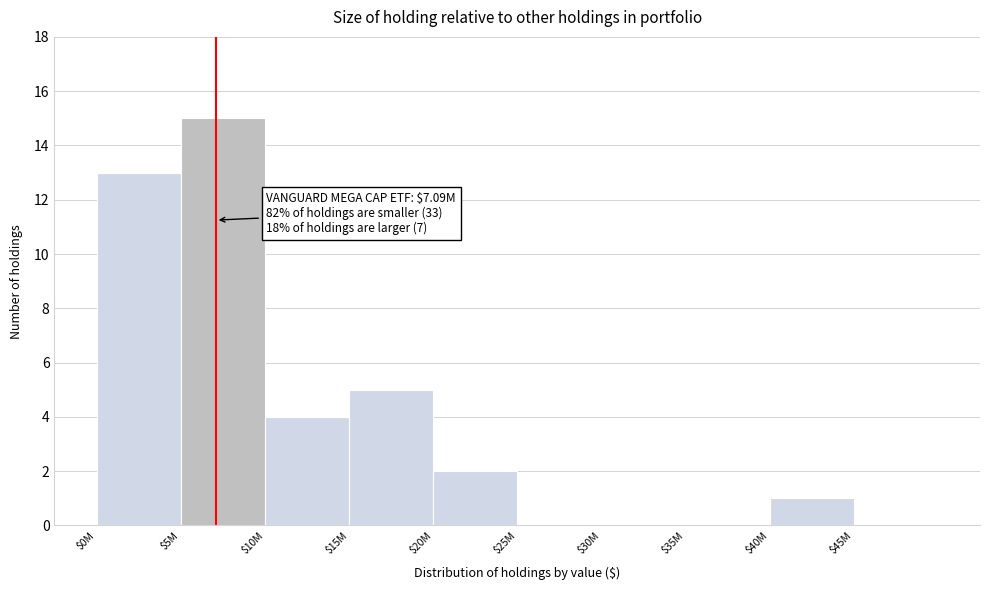

Where is the data nearest to the value 7?

$15M